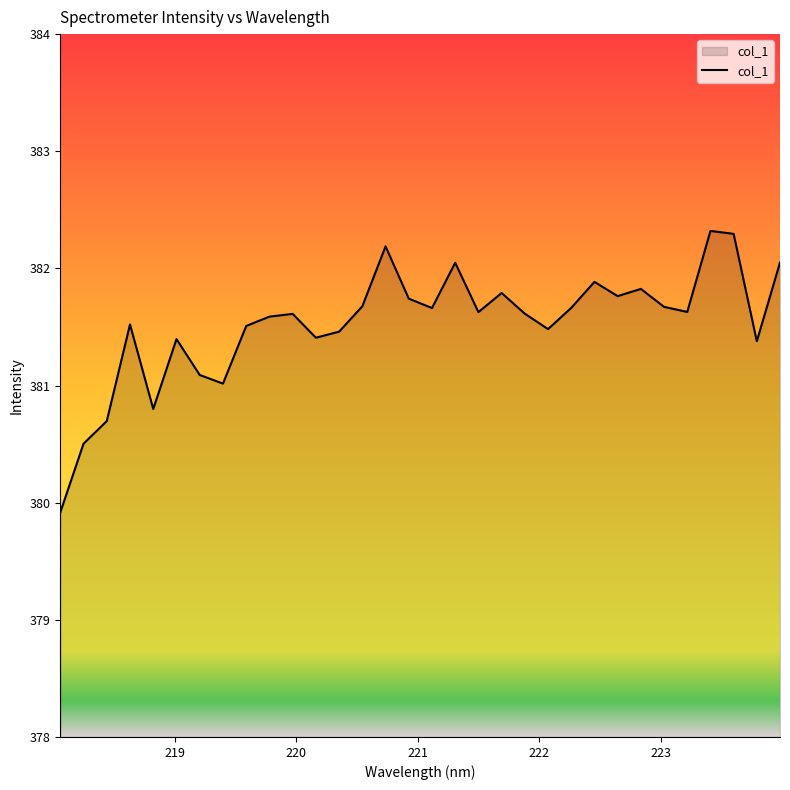

How many lines are shown in the chart?

1